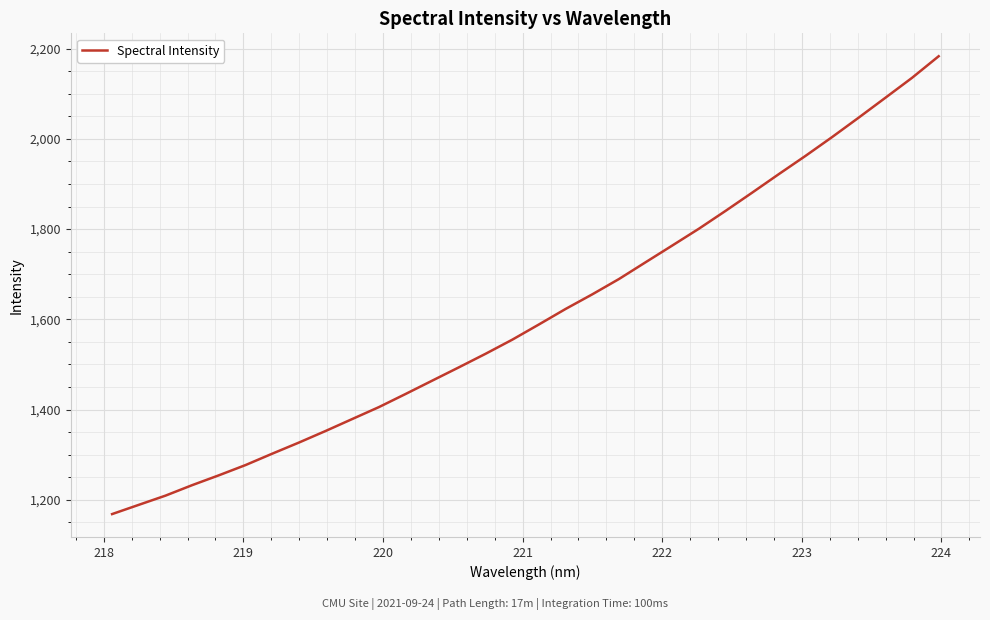

What is the smallest value displayed?

1168.4